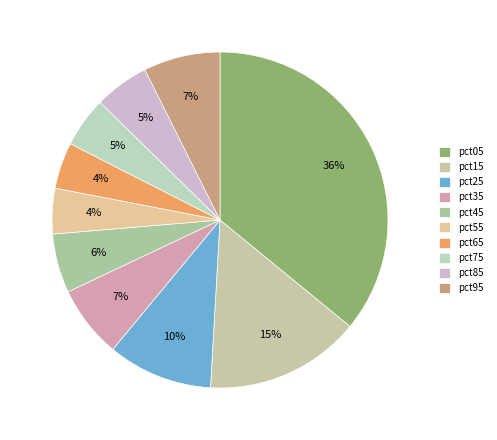

Is it true that pct75 is 11% of the pie?

False